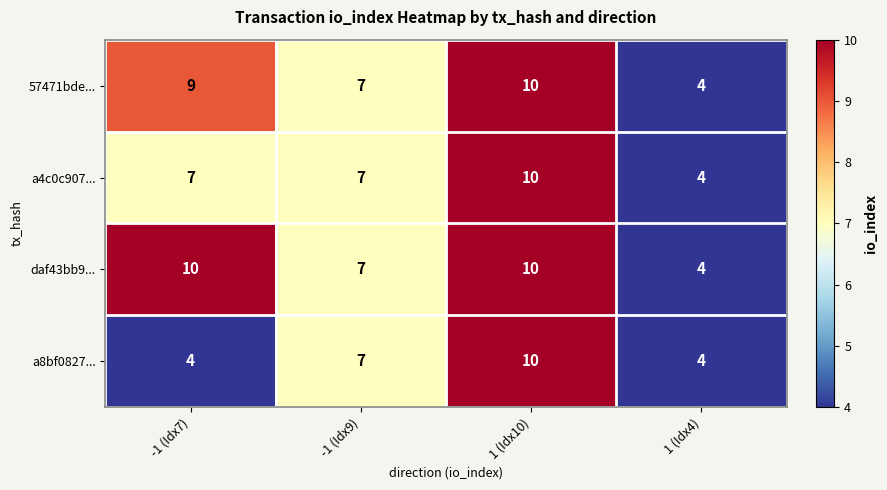

Which series changed the most between -1 (Idx7) and 1 (Idx4)?

daf43bb9...